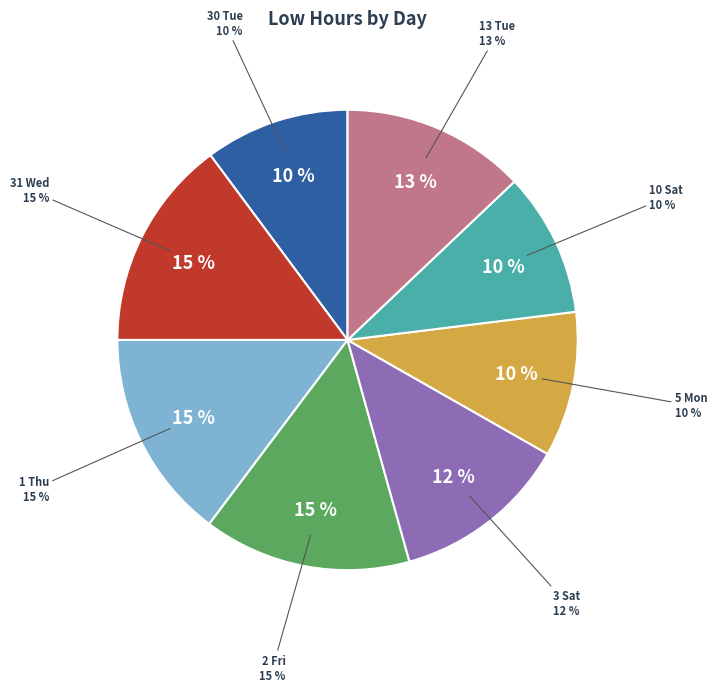

Combined, what portion of the pie is 13 Tue and 5 Mon?

23.1%